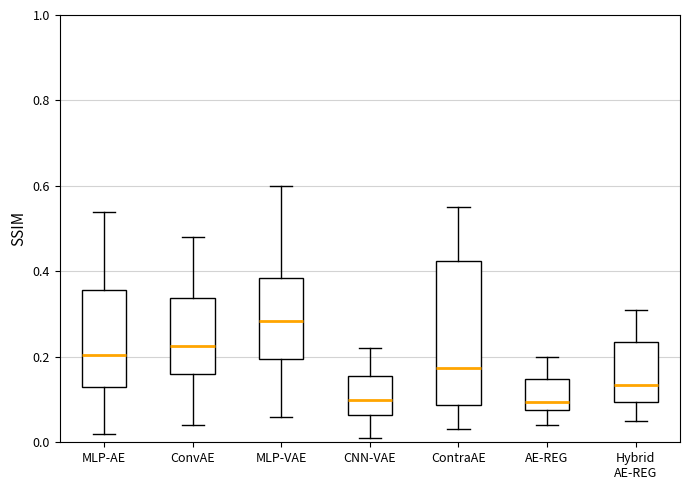

Where does the median line of the box for MLP-VAE sit on the y-axis? The values are not printed on the chart, so give them approximately, as read against the axis.

0.28